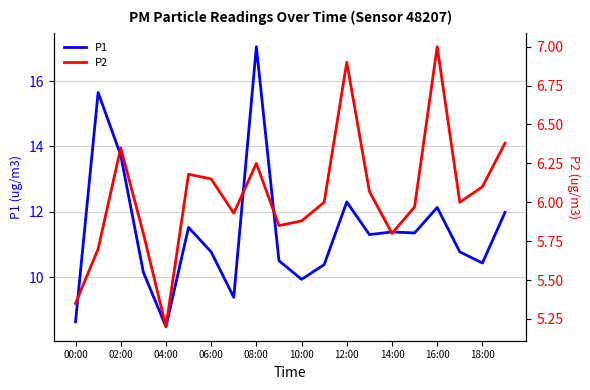

Which category has the highest value in the P1 series?

08:00